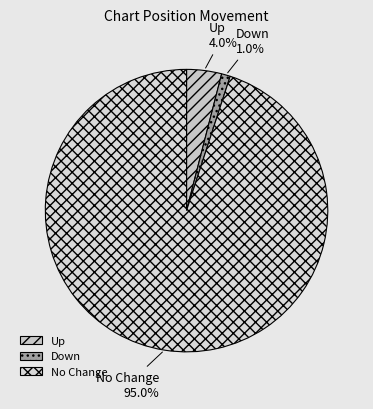

How many segments does this pie chart have?

3